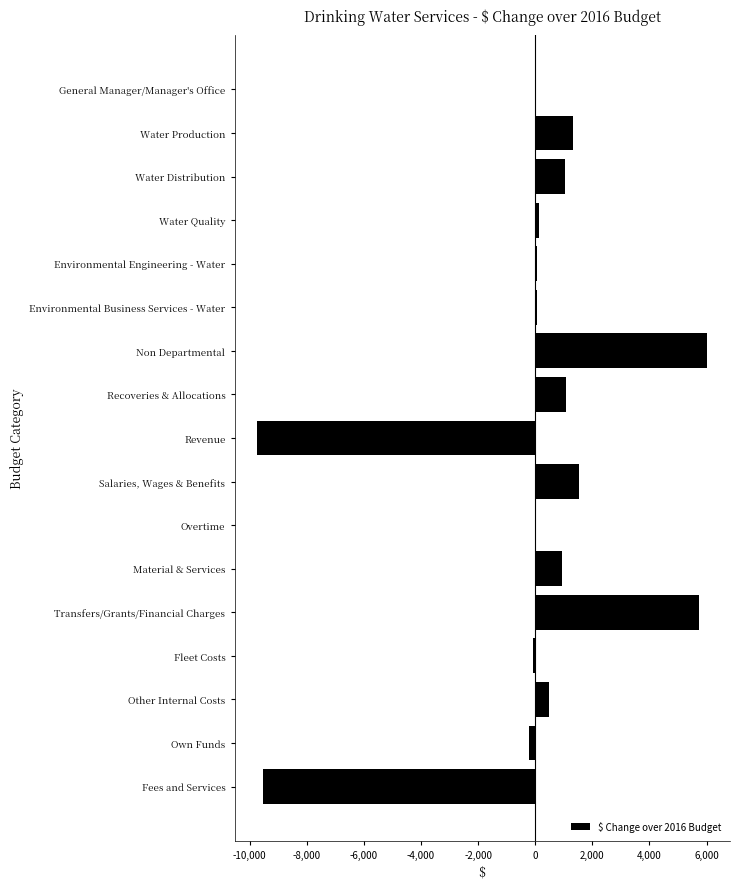

What is the sum of all values?

-1074